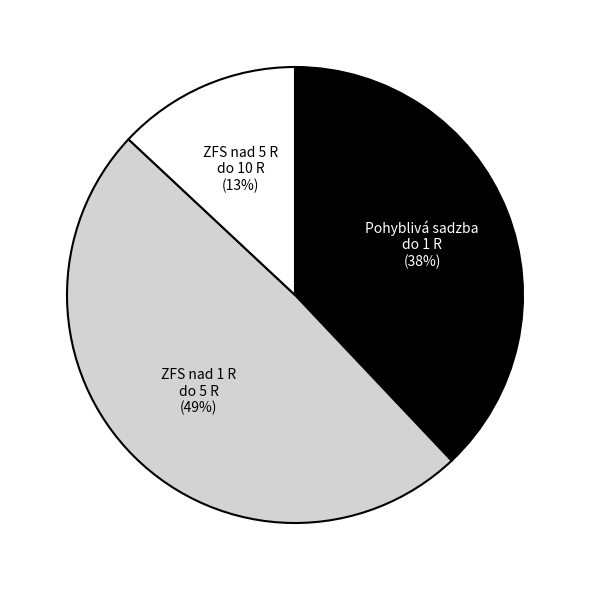

How many segments does this pie chart have?

3